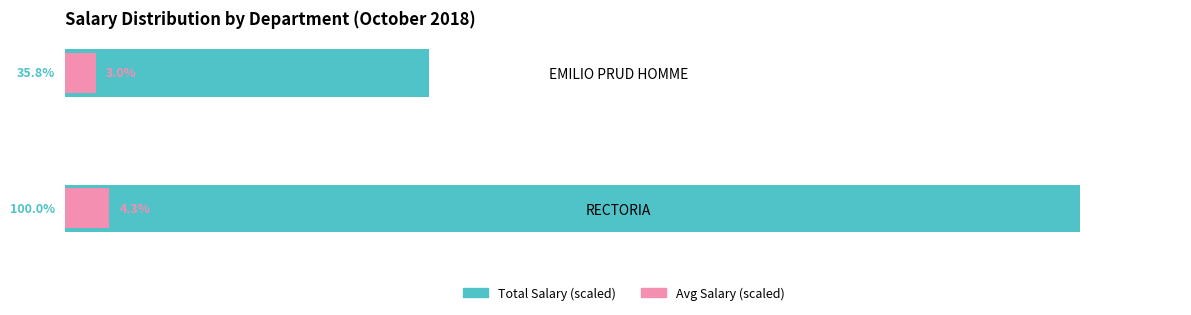

Between RECTORIA and EMILIO PRUD HOMME, which series saw the biggest shift?

Total Salary (scaled)